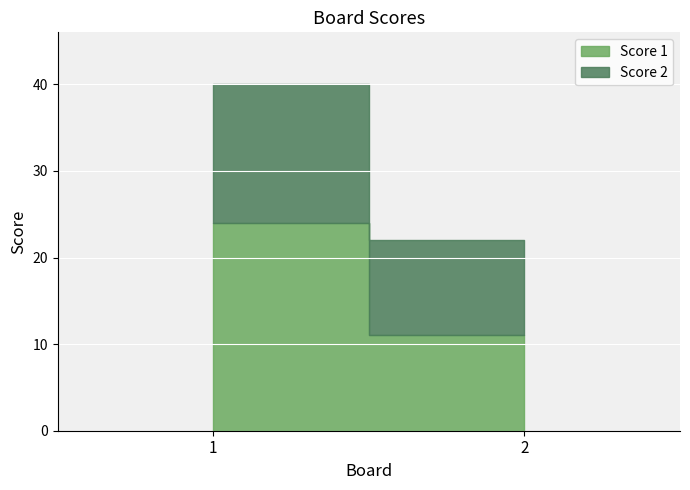

Reading left to right, what are all the values shown in this chart?

Score 1: 1=24	2=11
Score 2: 1=16	2=11